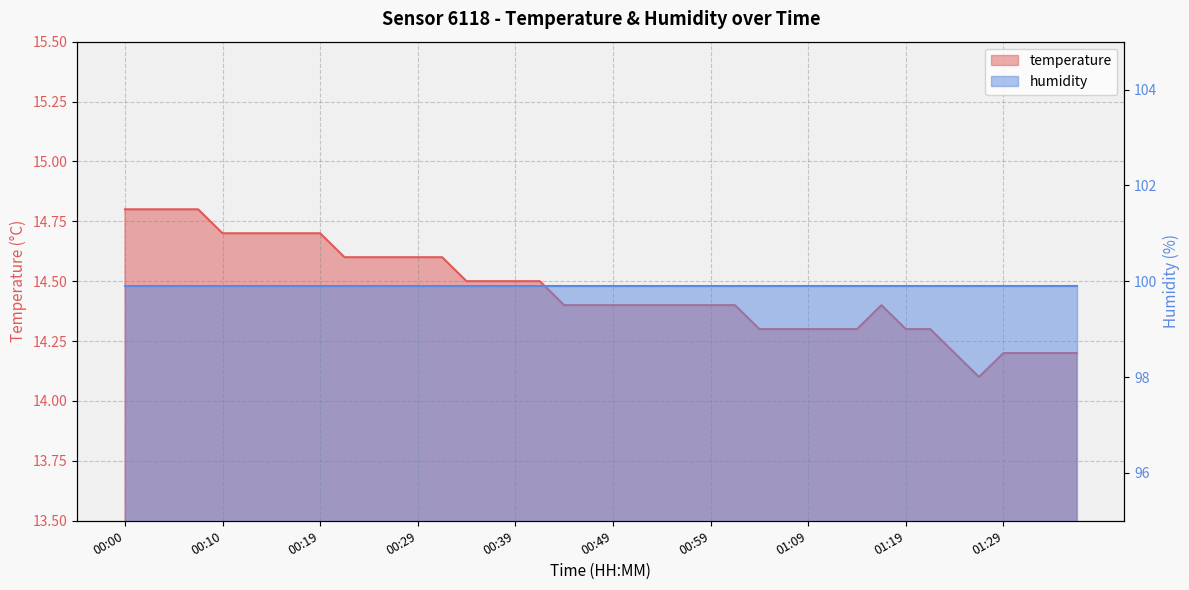

What is the difference between the maximum and minimum values?

0.7